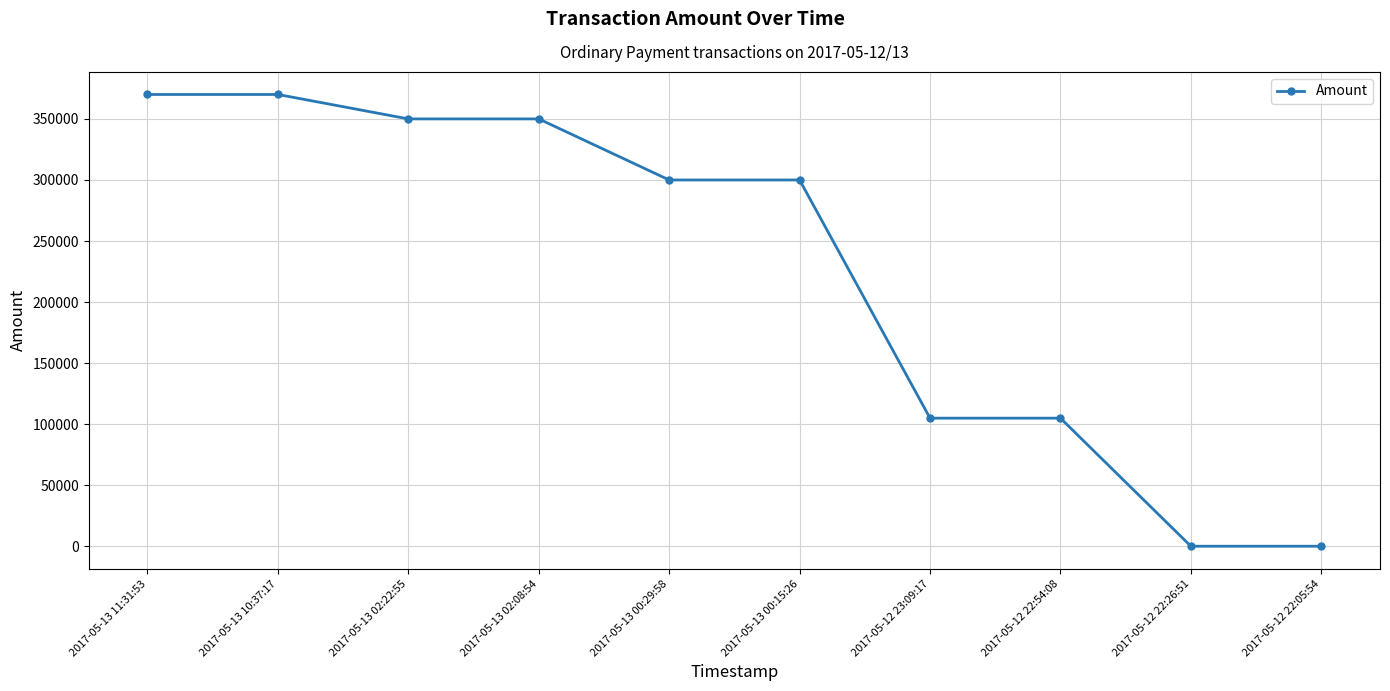

Which has a higher value, 2017-05-12 22:54:08 or 2017-05-13 11:31:53?

2017-05-13 11:31:53